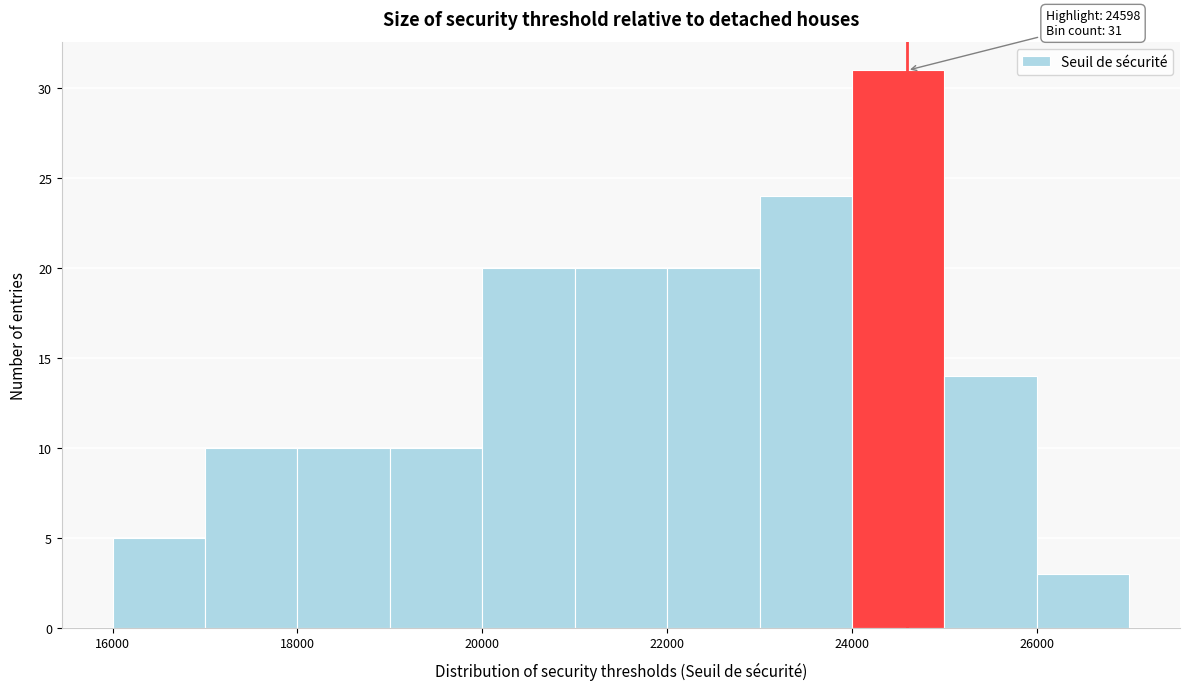

Over which range of the x-axis is the bar tallest?

24000 to 25000